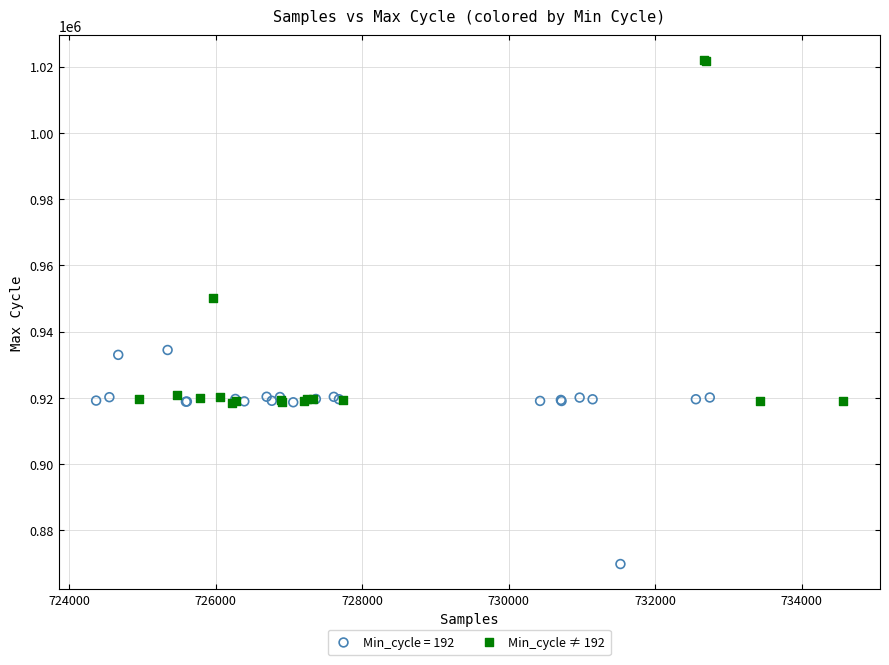

Which series reaches the maximum Y coordinate?

Min_cycle ≠ 192